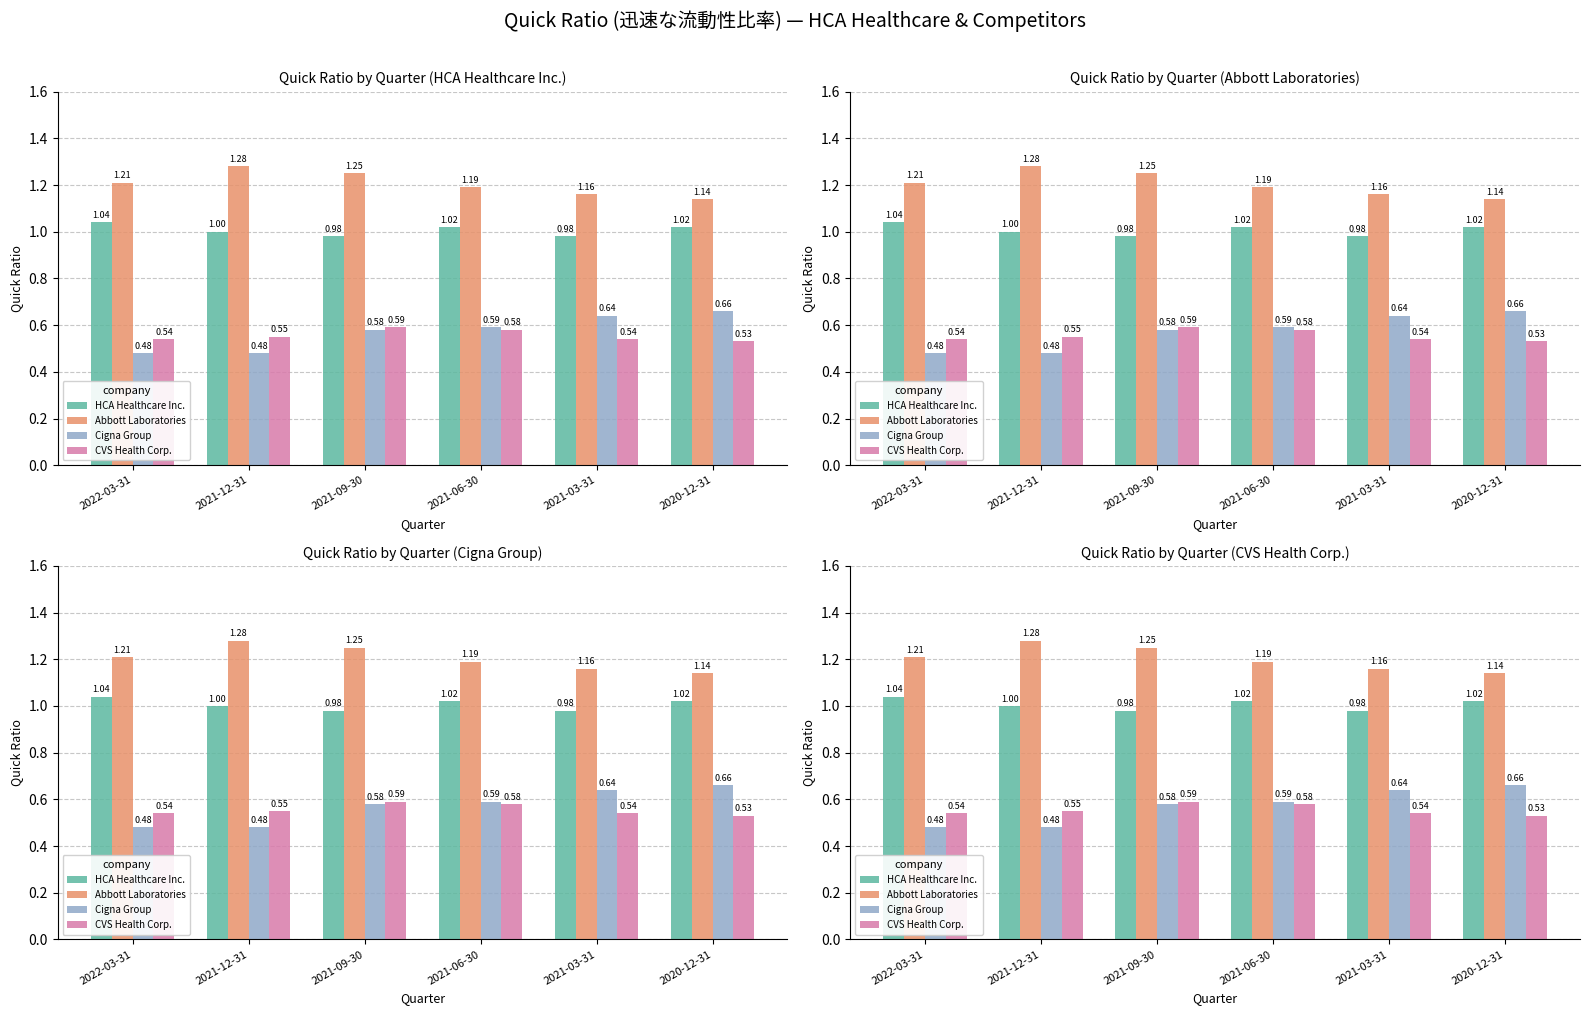

What position from the left is 2022-03-31?

1